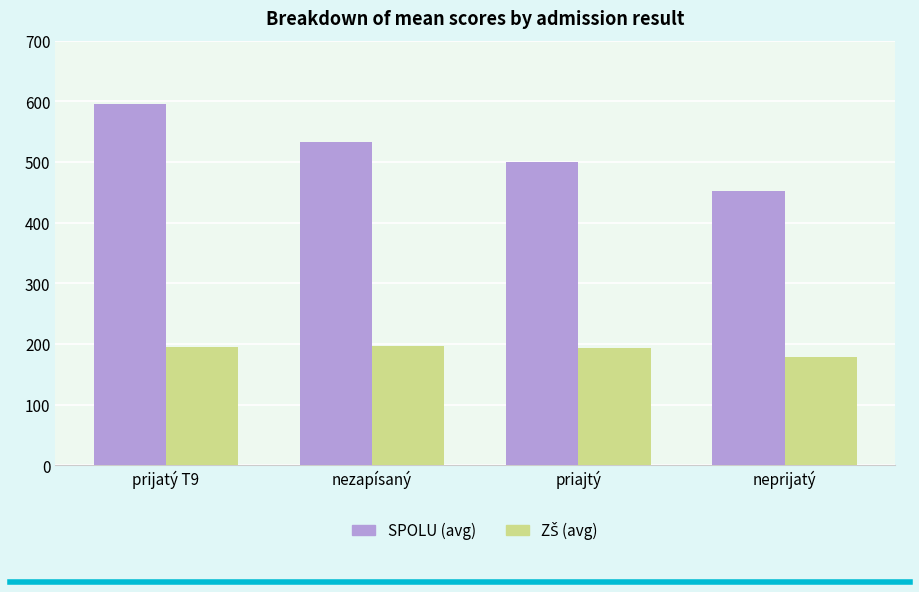

What is the label of the 3rd bar from the right?

nezapísaný